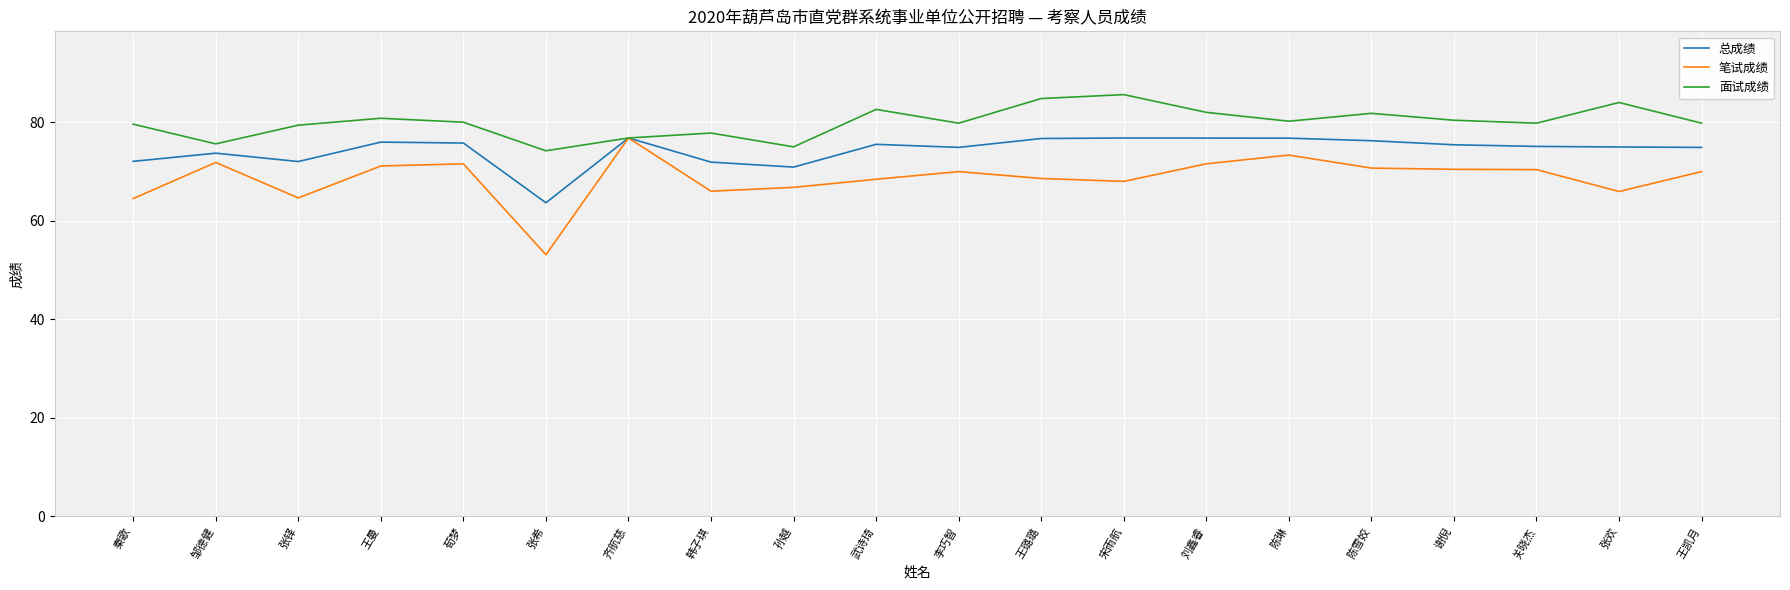

The value of 笔试成绩 at 张欢 is 26.1. True or false?

False